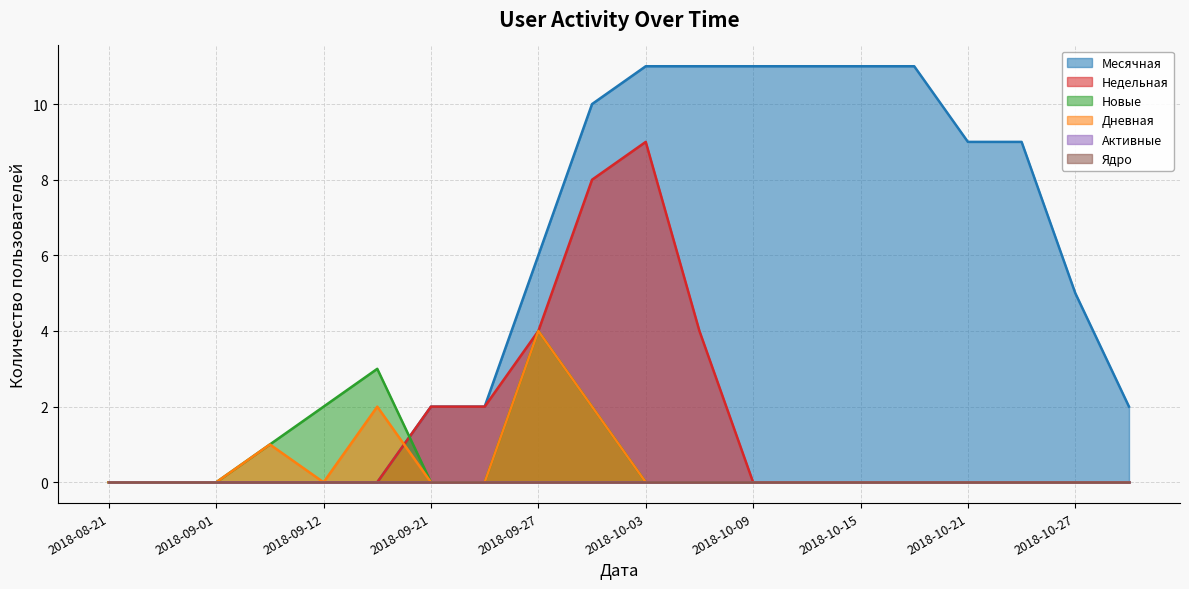

At which category is the sum across all series the highest?

2018-09-30